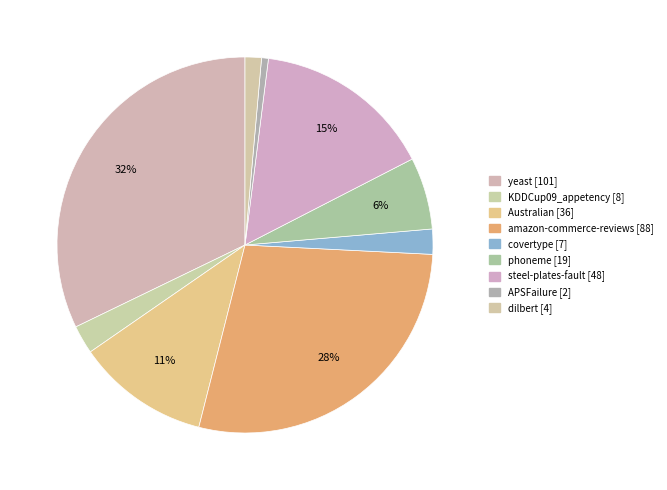

To the nearest percent, what is the combined percentage of dilbert and yeast?

34%